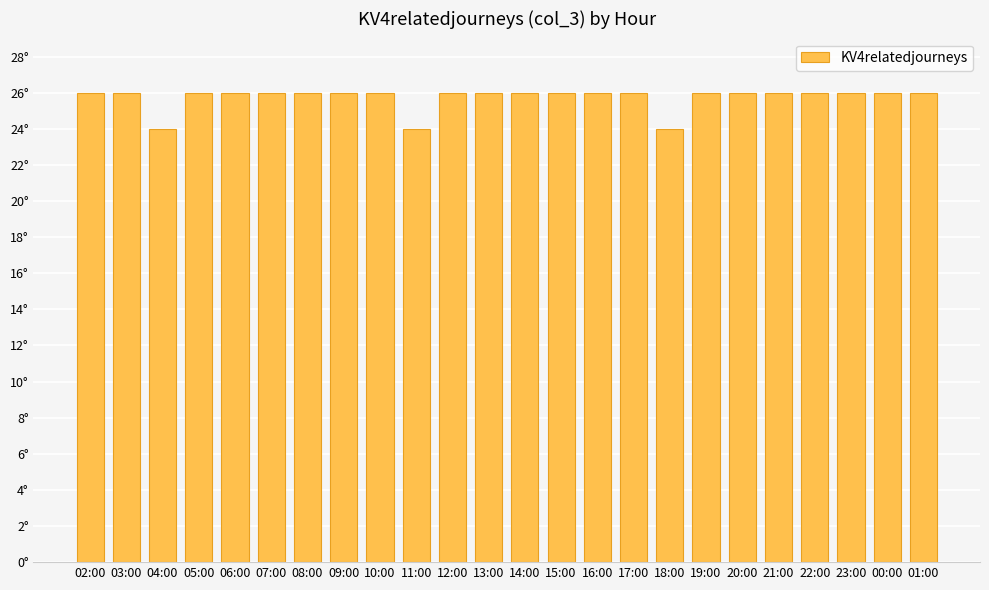

Are the bars horizontal?

No